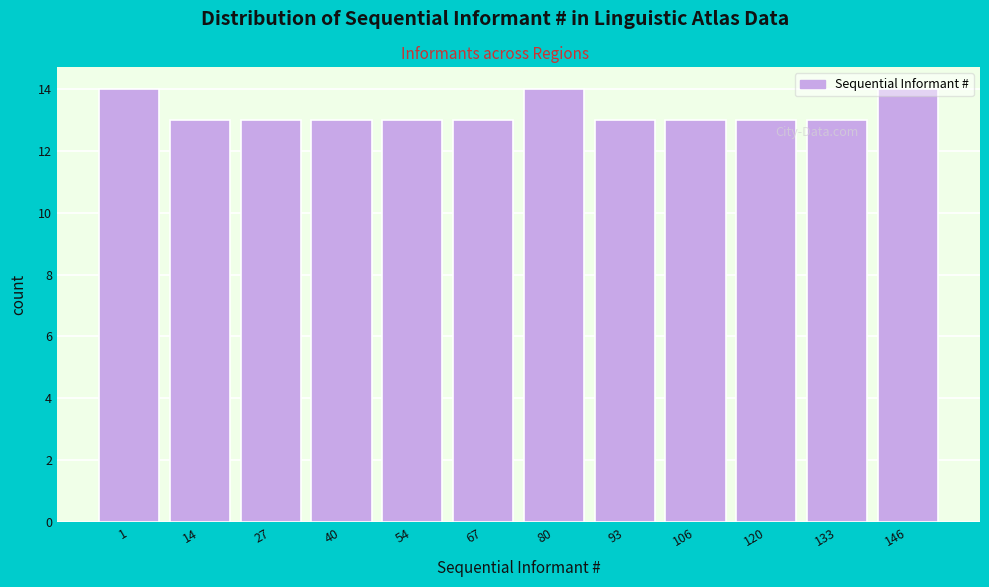

What is the approximate value at 80?

14